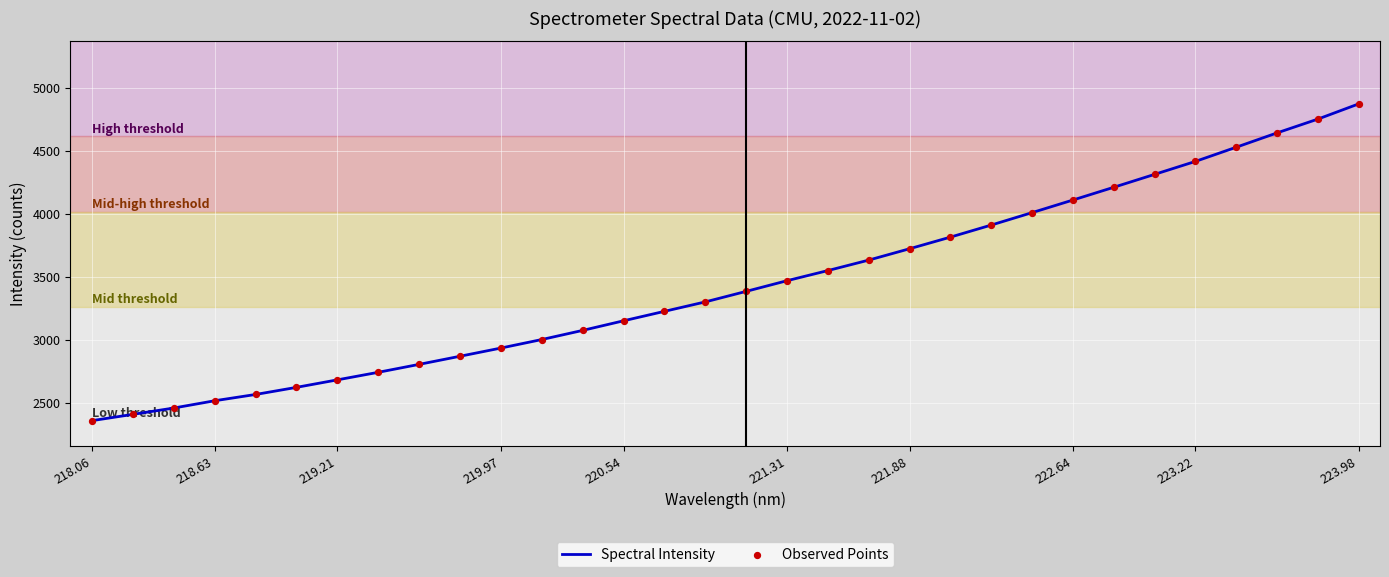

What is the maximum value shown in the chart?

4873.4